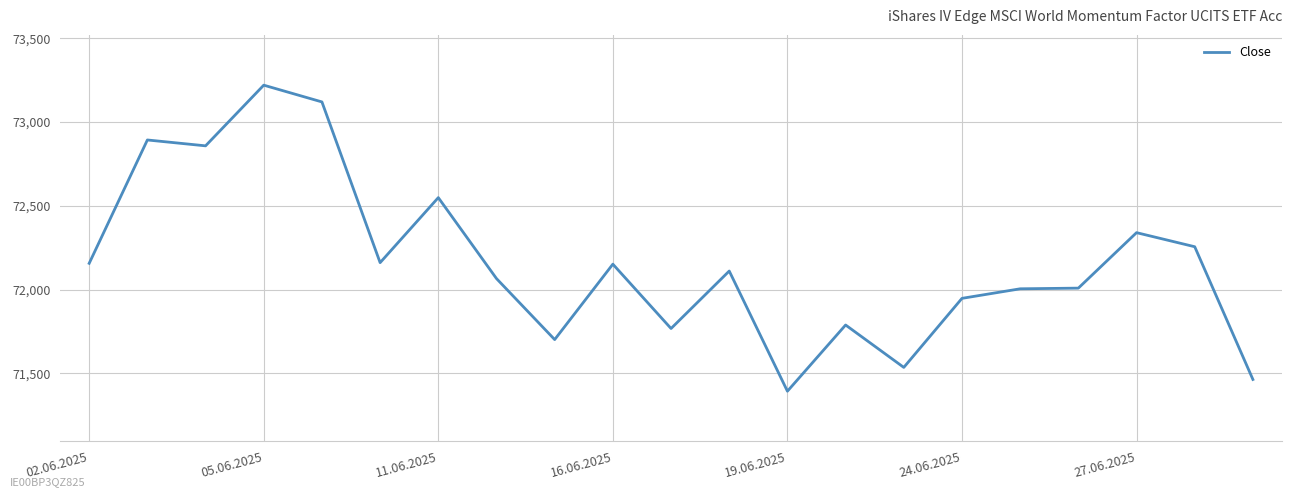

What is the maximum value shown in the chart?

73220